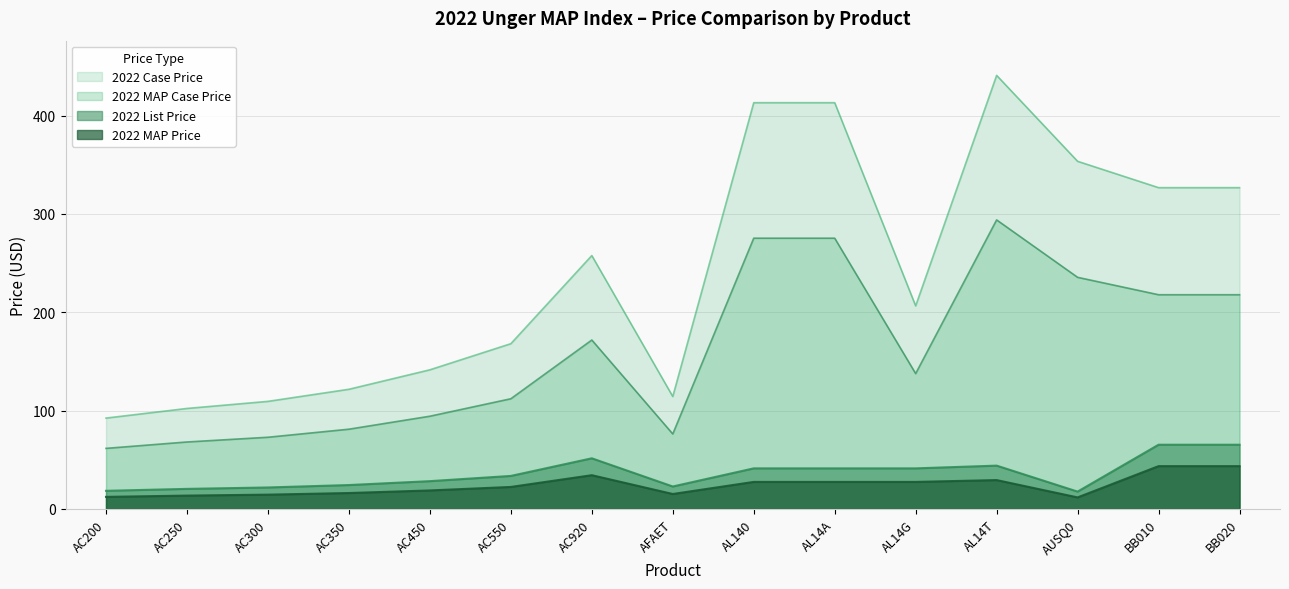

True or false: 2022 Case Price has more than 1 points higher than both neighbors.

True